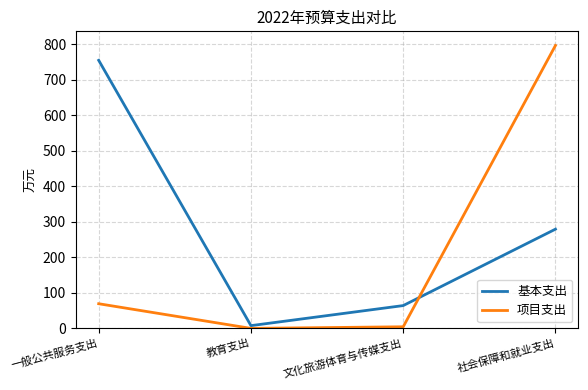

At which category is the sum across all series the highest?

社会保障和就业支出